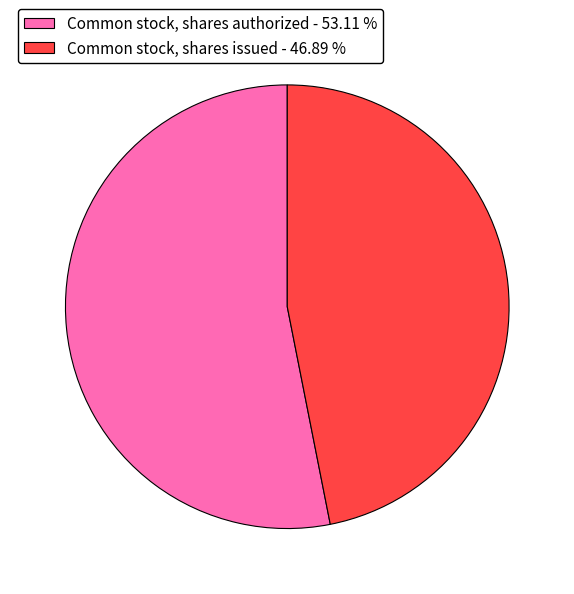

Rank the categories by value from highest to lowest.

Common stock, shares authorized, Common stock, shares issued